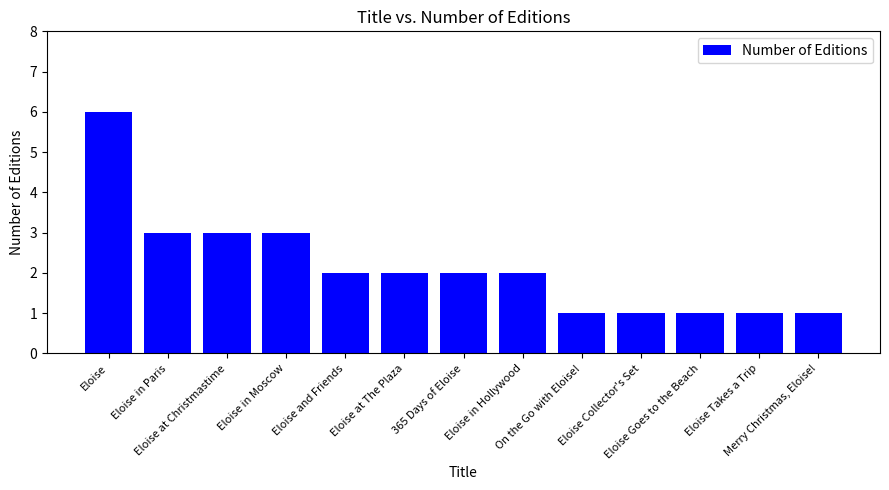

Reading left to right, transcribe all the data shown in this chart.

6	3	3	3	2	2	2	2	1	1	1	1	1